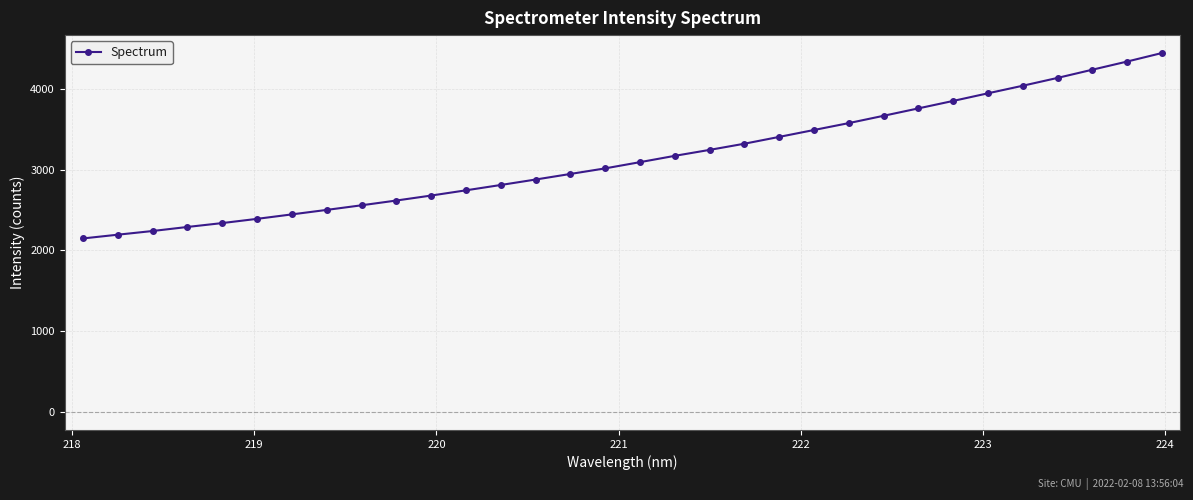

What is the value of the 31st point from the left?

4336.9